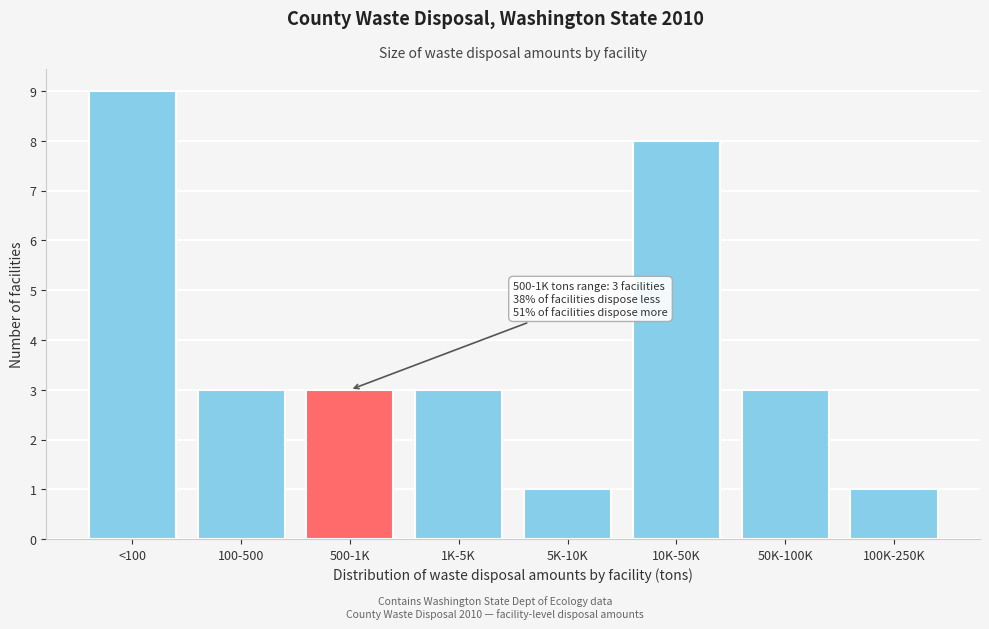

Reading left to right, transcribe all the data shown in this chart.

<100=9	100-500=3	500-1K=3	1K-5K=3	5K-10K=1	10K-50K=8	50K-100K=3	100K-250K=1